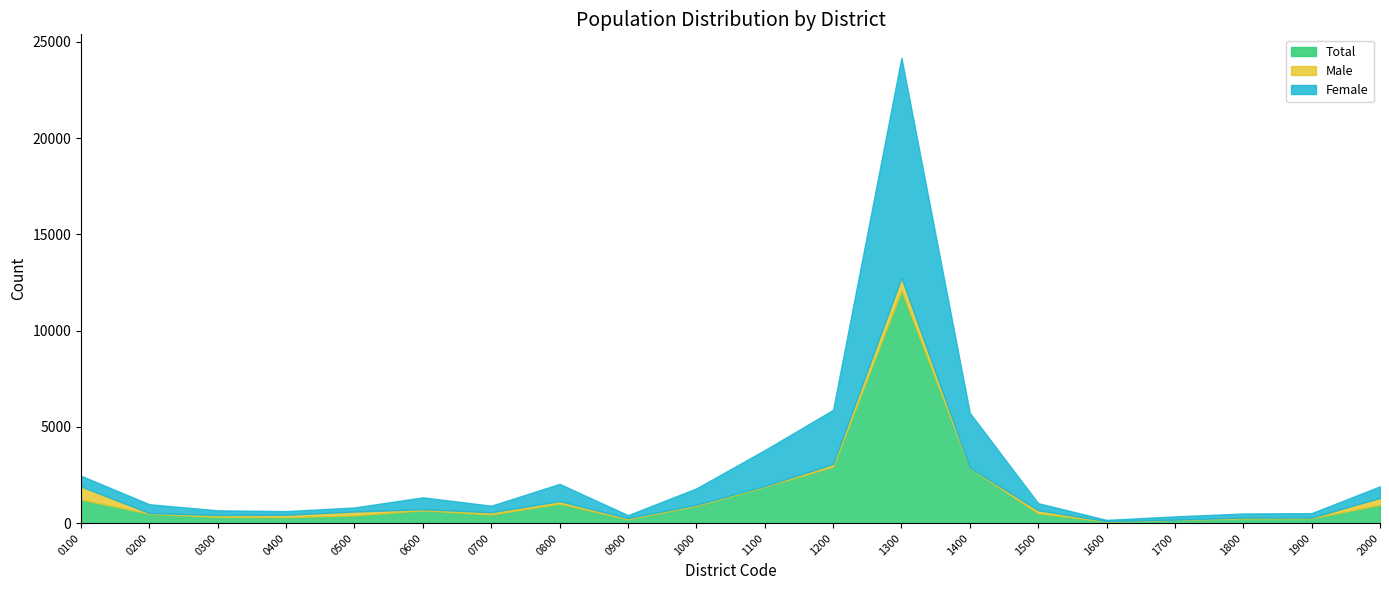

True or false: Female has more than 1 points higher than both neighbors.

True